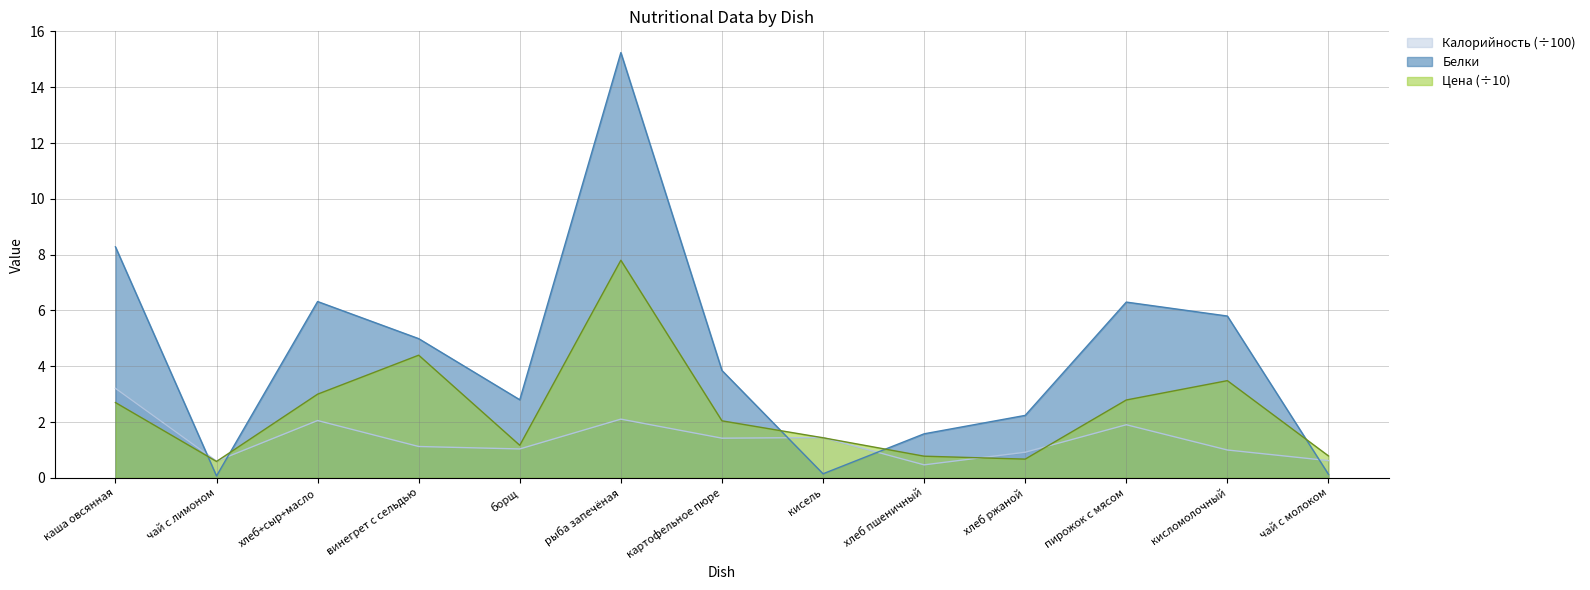

What is the difference between the second highest and second lowest values in the Цена series?

3.7